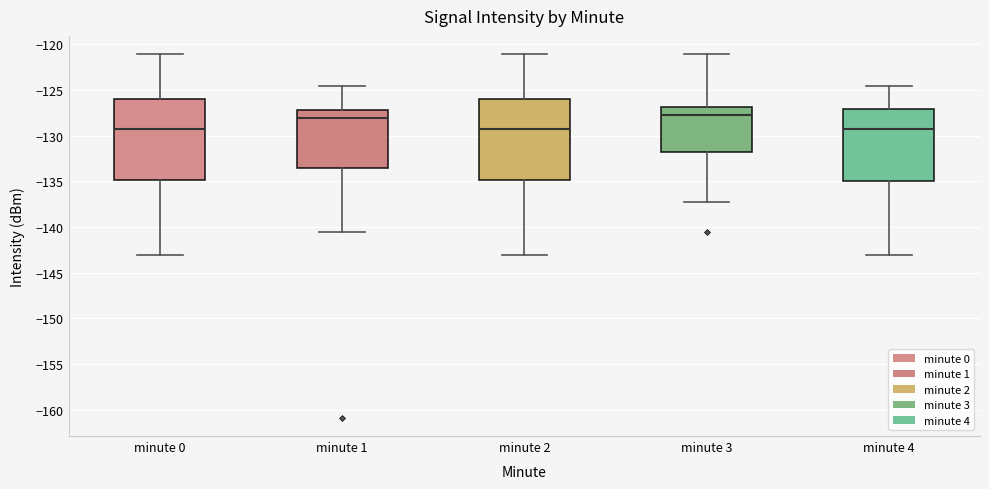

Reading left to right, transcribe this box plot: for each box, give where its median line is, the range the box spans, and where its two whiskers end, as read against the y-axis. The values are not printed on the chart, so give them approximately, as read against the axis.

minute 0: median -129.5, box -135.0 to -126.0, whiskers -143.0 to -121.0
minute 1: median -128.0, box -133.5 to -127.0, whiskers -140.5 to -124.5
minute 2: median -129.5, box -135.0 to -126.0, whiskers -143.0 to -121.0
minute 3: median -127.5, box -132.0 to -127.0, whiskers -137.0 to -121.0
minute 4: median -129.5, box -135.0 to -127.0, whiskers -143.0 to -124.5